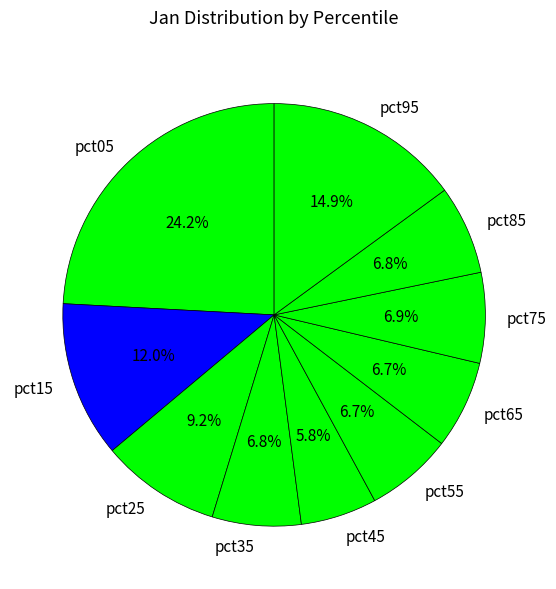

What percentage is NOT represented by pct25?

90.8%